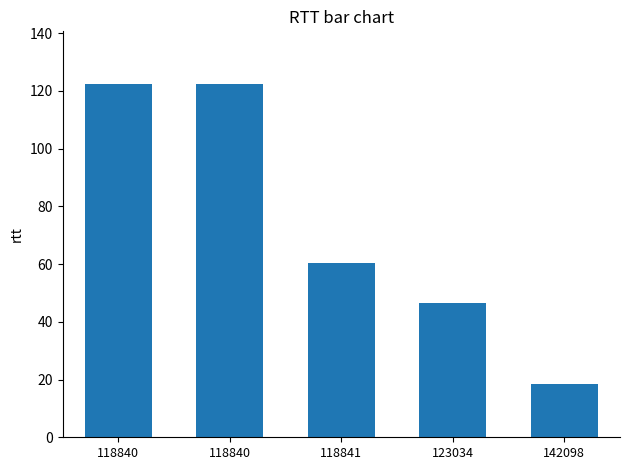

Reading left to right, extract all data points from this chart.

118840=122.3	118840=122.3	118841=60.4	123034=46.5	142098=18.4